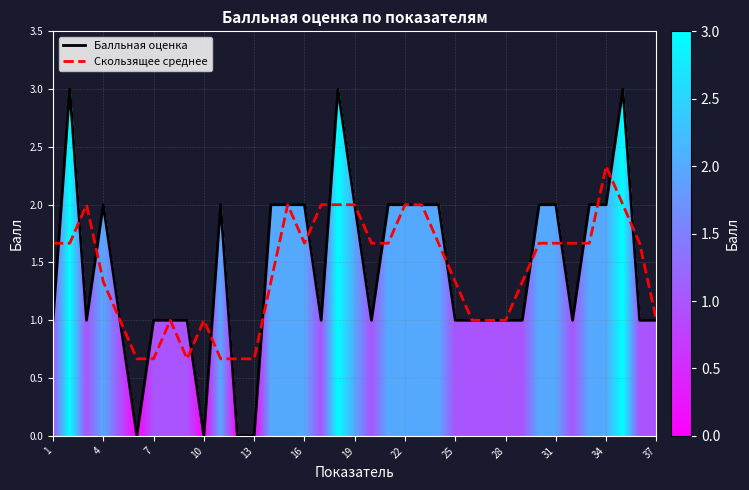

Which series ends up on top after the final intersection of Балльная оценка and Скользящее среднее?

Скользящее среднее